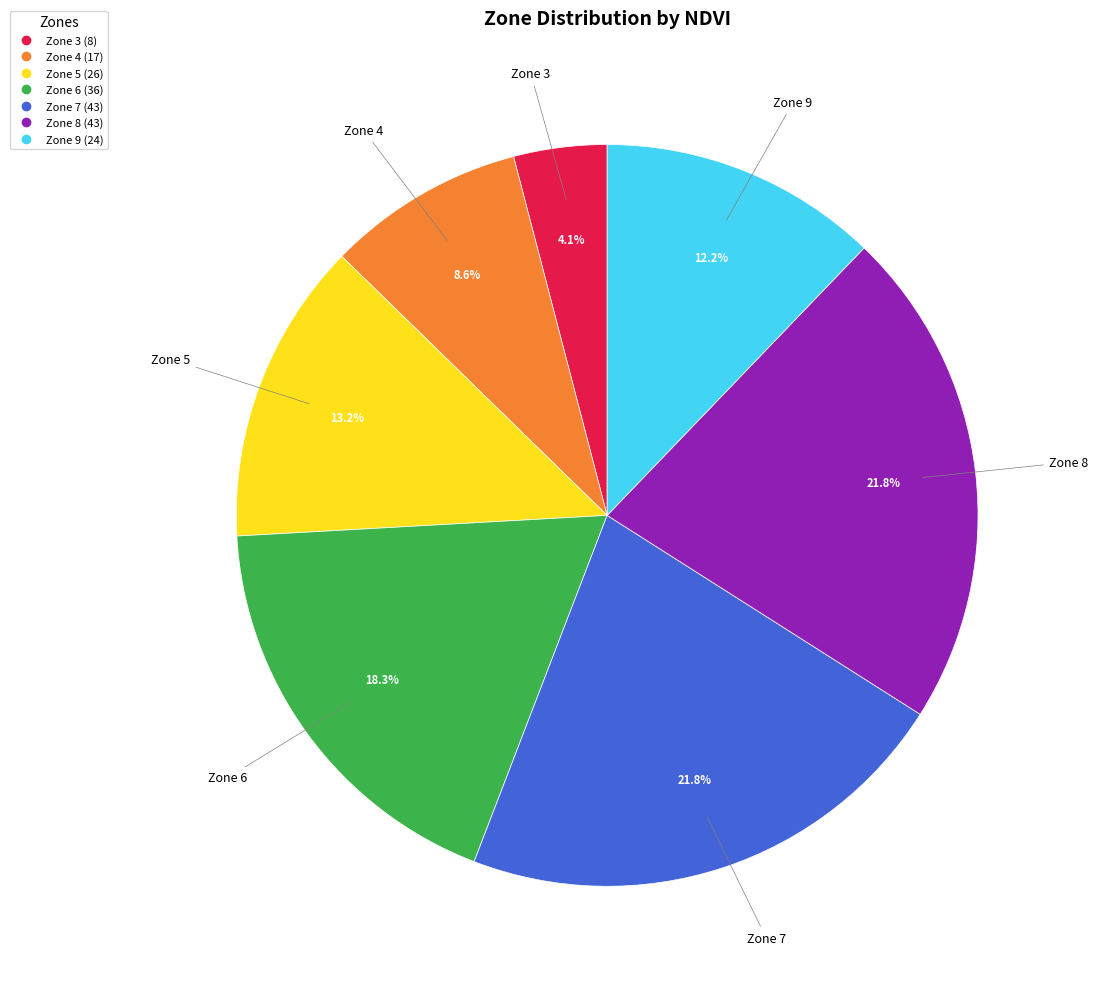

How many segments does this pie chart have?

7